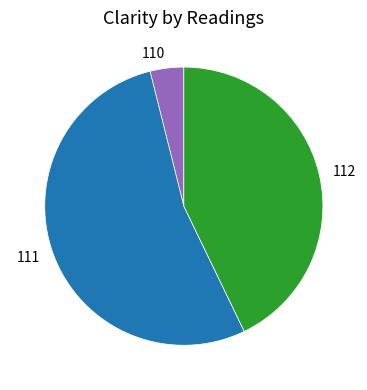

Which category has the smallest portion of the pie?

110